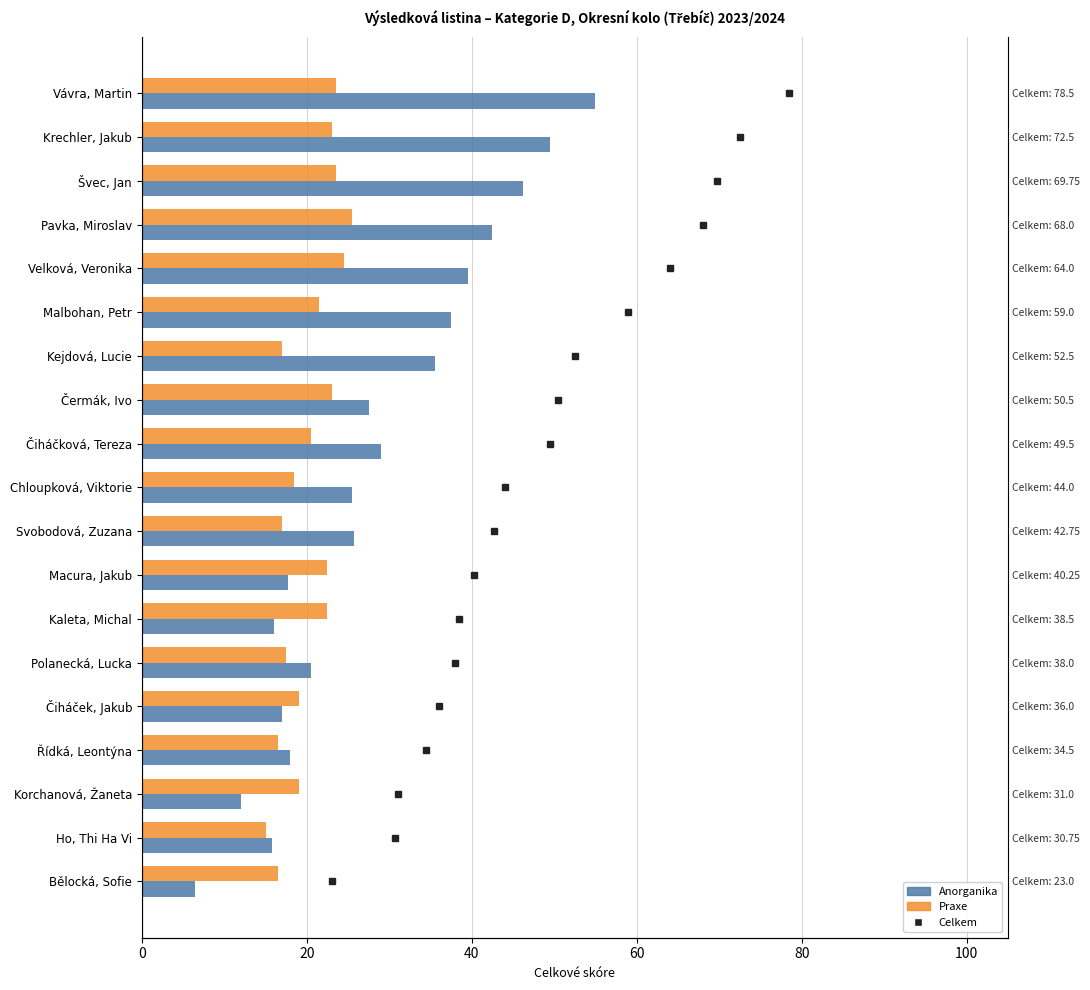

What is the value of the Anorganika bar at the 19th from the left?

6.5